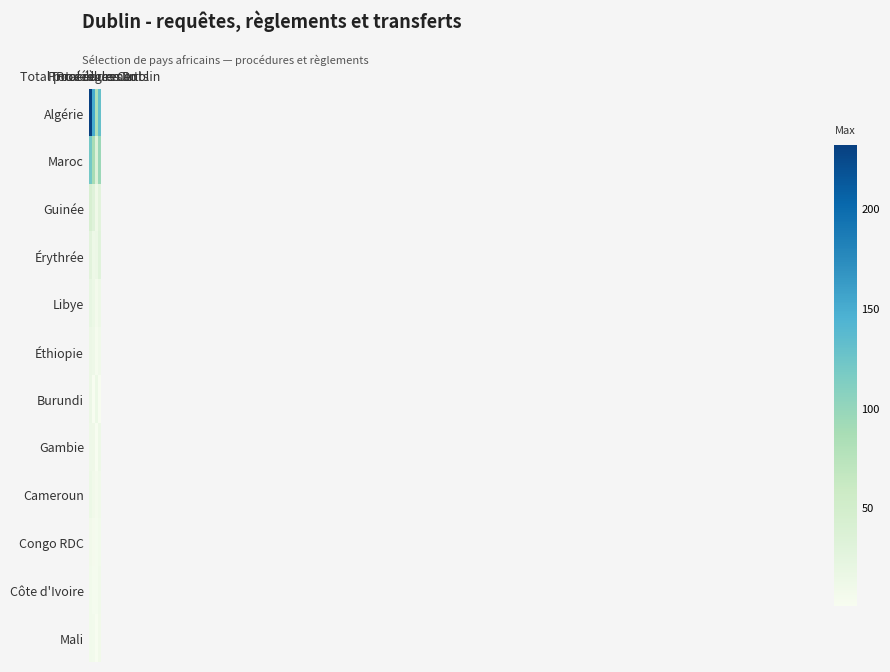

The value of Cameroun at Total procédures Dublin is 14. True or false?

True